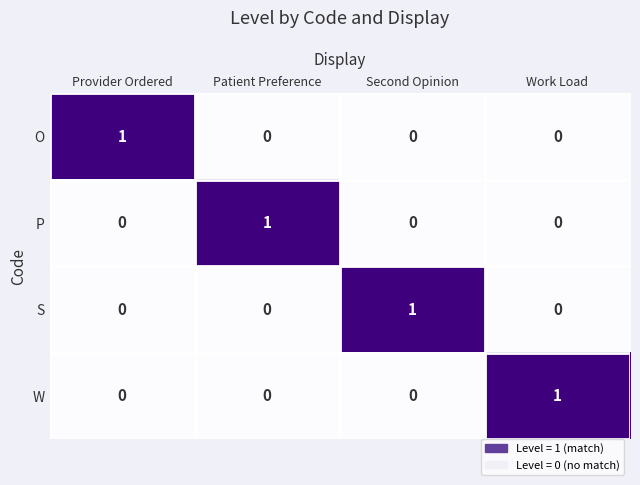

At how many categories does at least one series exceed 0?

4